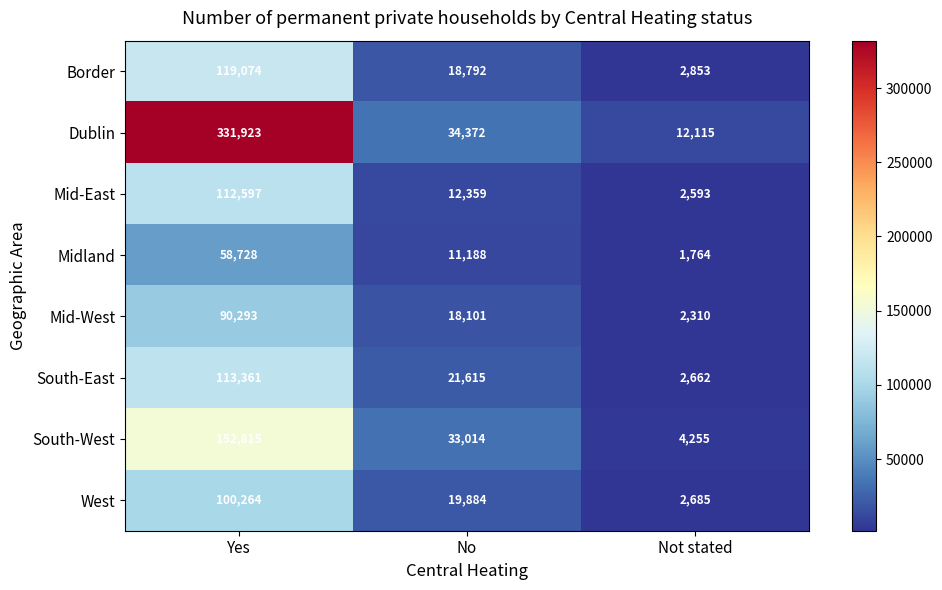

At which label does South-East first exceed 21615?

Yes